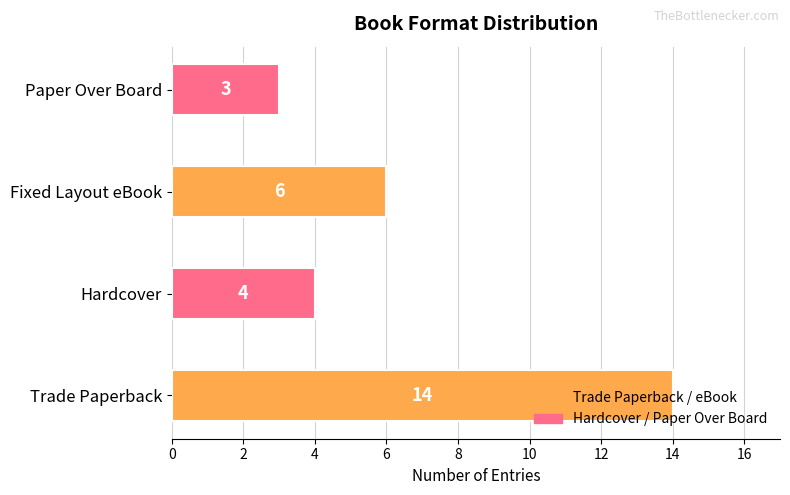

At which label is the value closest to 8?

Fixed Layout eBook